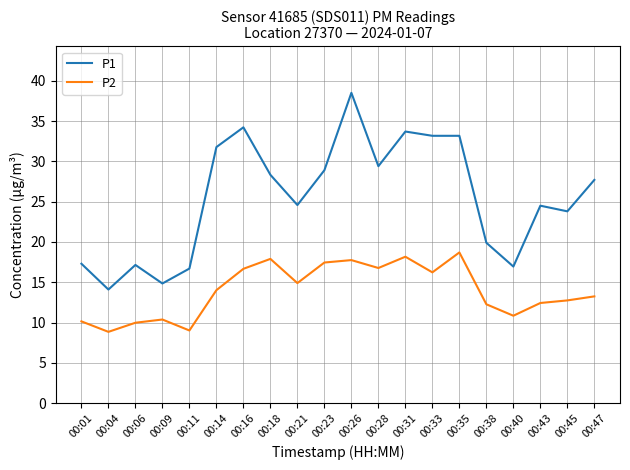

Between 00:23 and 00:45, which series saw the biggest shift?

P1